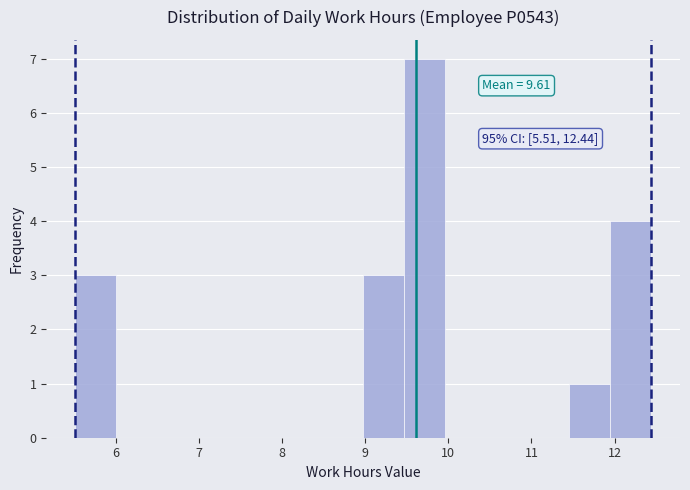

Which range on the x-axis has the tallest bar?

9.5 to 10.0